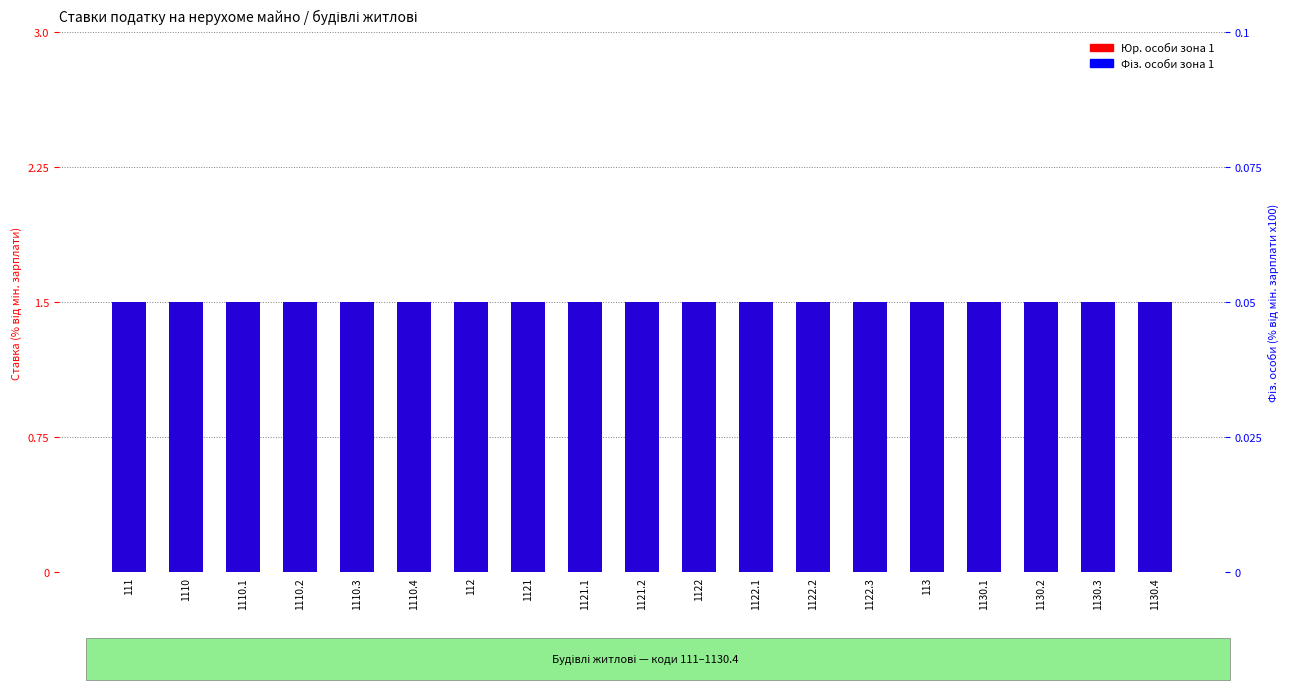

Reading right to left, list all the values displayed in this chart.

Юр. особи зона 1: 1.5	1.5	1.5	1.5	1.5	1.5	1.5	1.5	1.5	1.5	1.5	1.5	1.5	1.5	1.5	1.5	1.5	1.5	1.5
Фіз. особи зона 1: 0.1	0.1	0.1	0.1	0.1	0.1	0.1	0.1	0.1	0.1	0.1	0.1	0.1	0.1	0.1	0.1	0.1	0.1	0.1